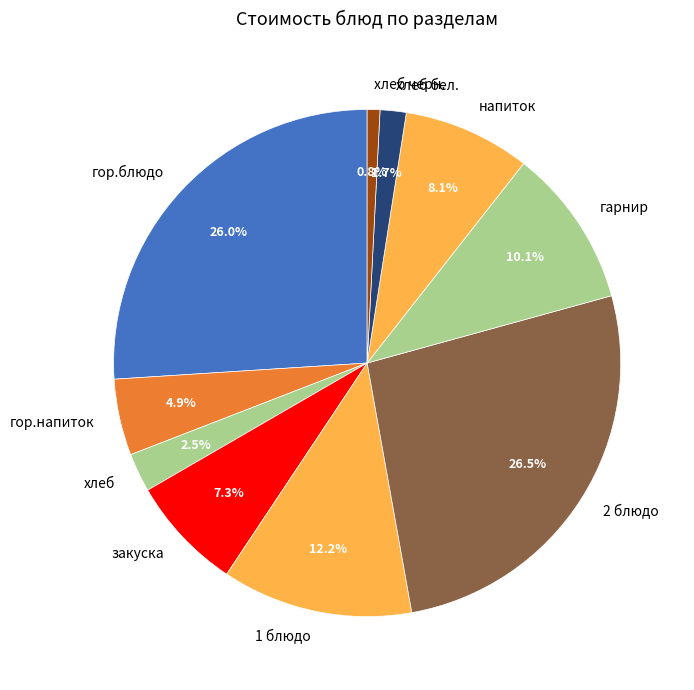

Is there any slice that represents more than half of the pie?

No